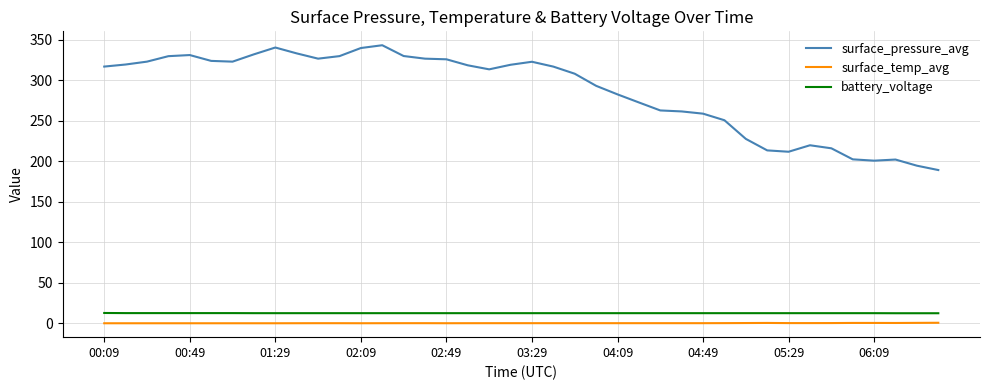

True or false: battery_voltage and surface_temp_avg intersect in this chart.

False